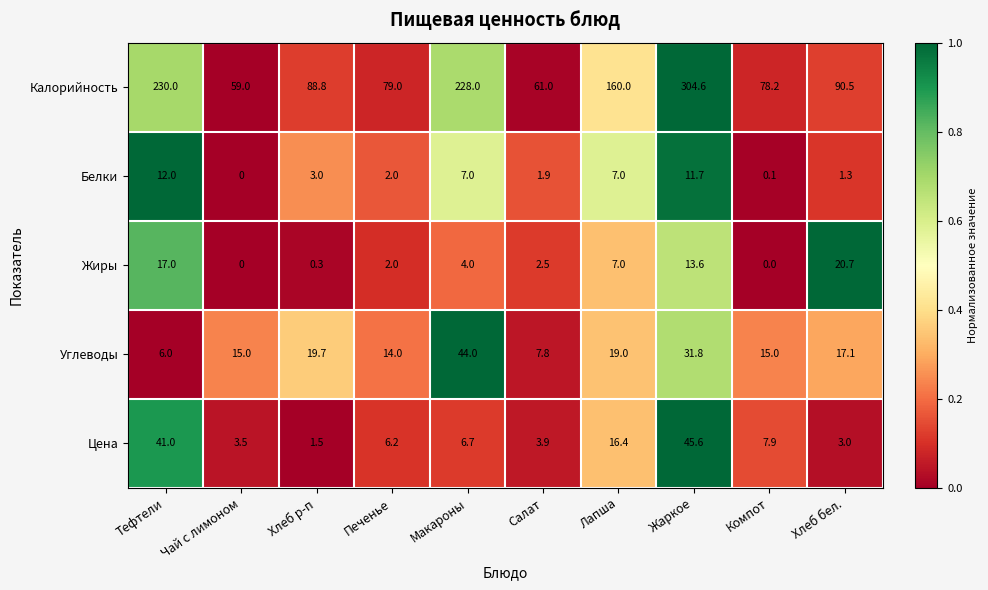

The value of Белки at Лапша is 10.9. True or false?

False